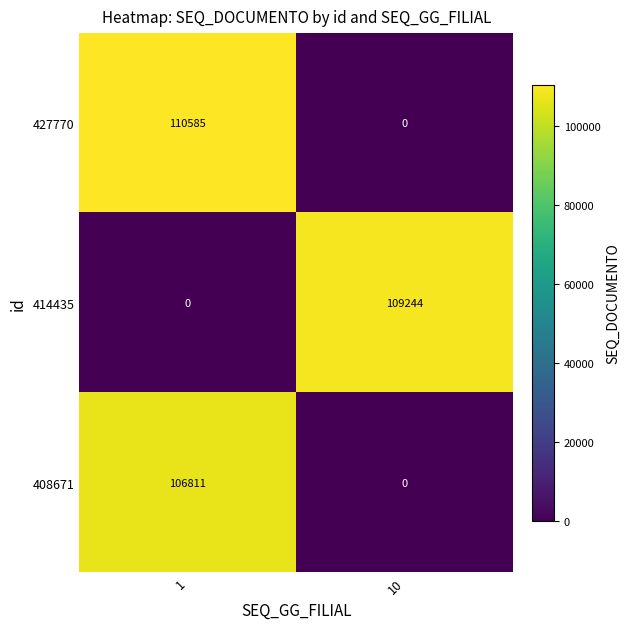

At which category does the chart reach its peak across all series?

1